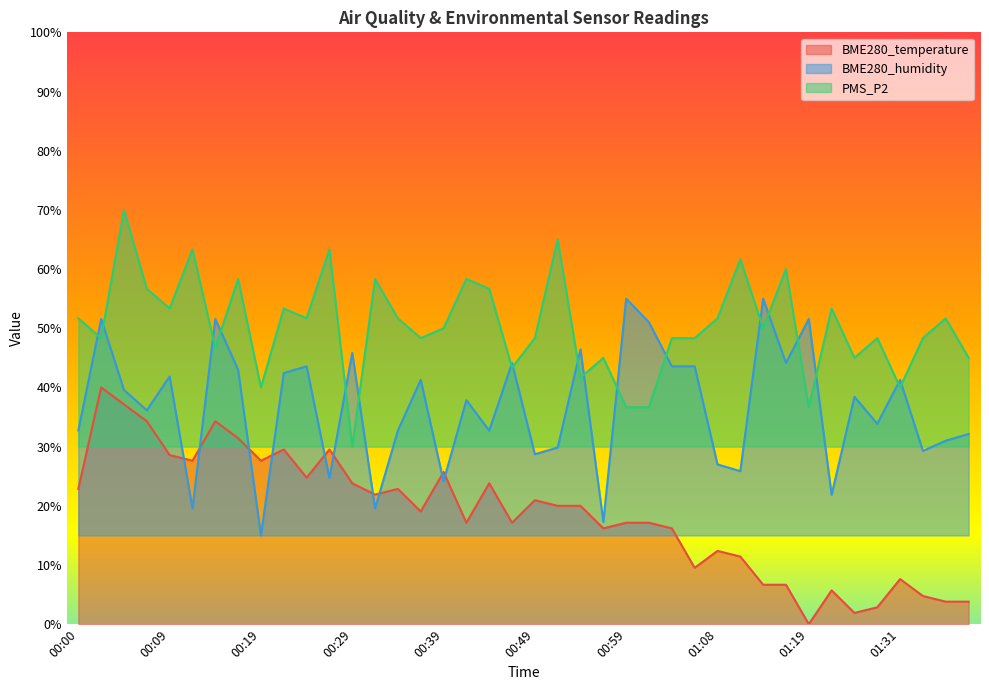

What is the sum of all BME280_humidity values?

1466.9